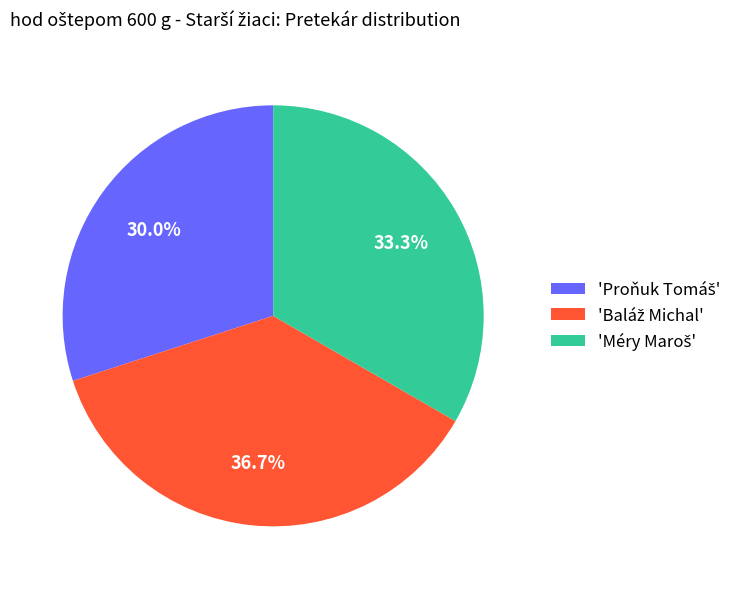

Does any single category account for the majority?

No